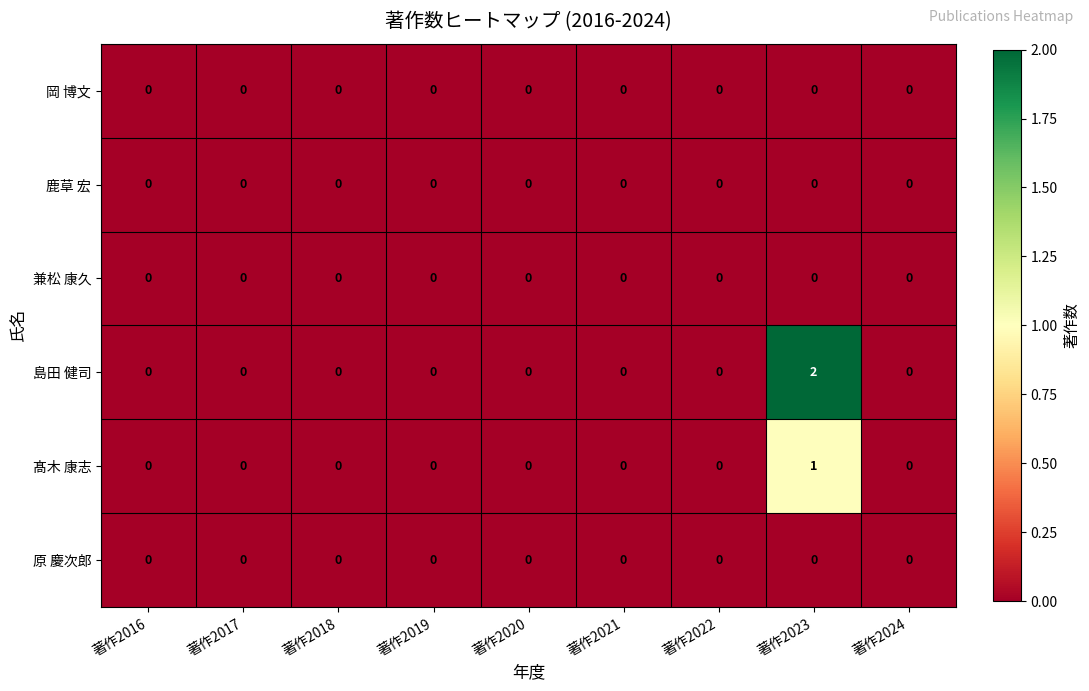

Which series has the largest total across all categories?

島田 健司